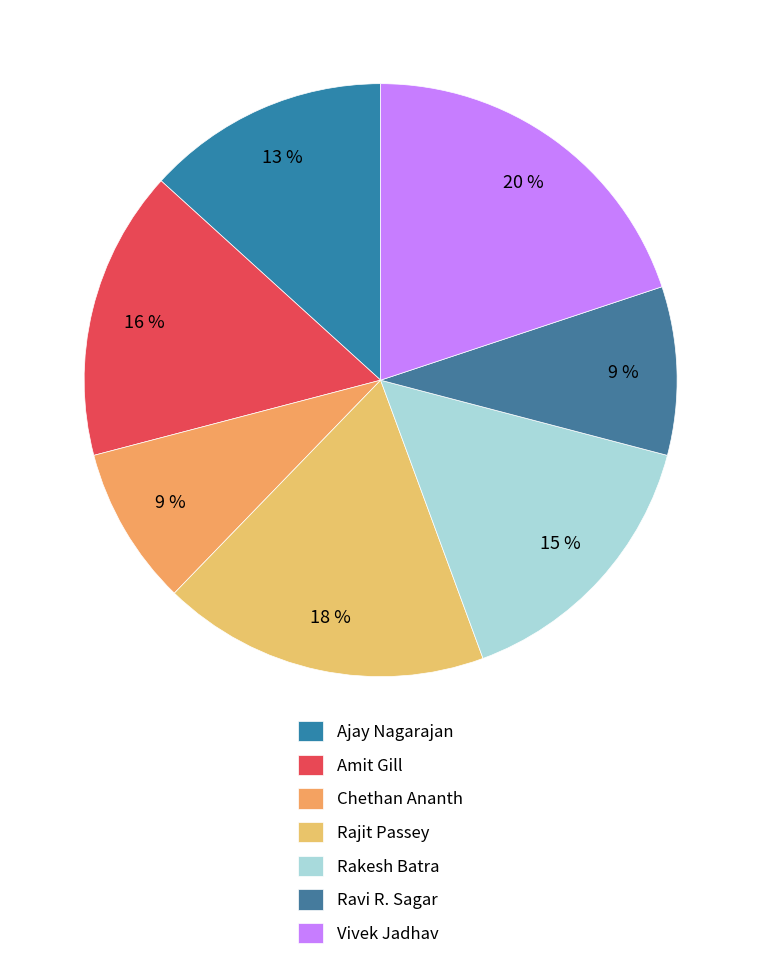

Does Ravi R. Sagar represent more than half of the total?

No